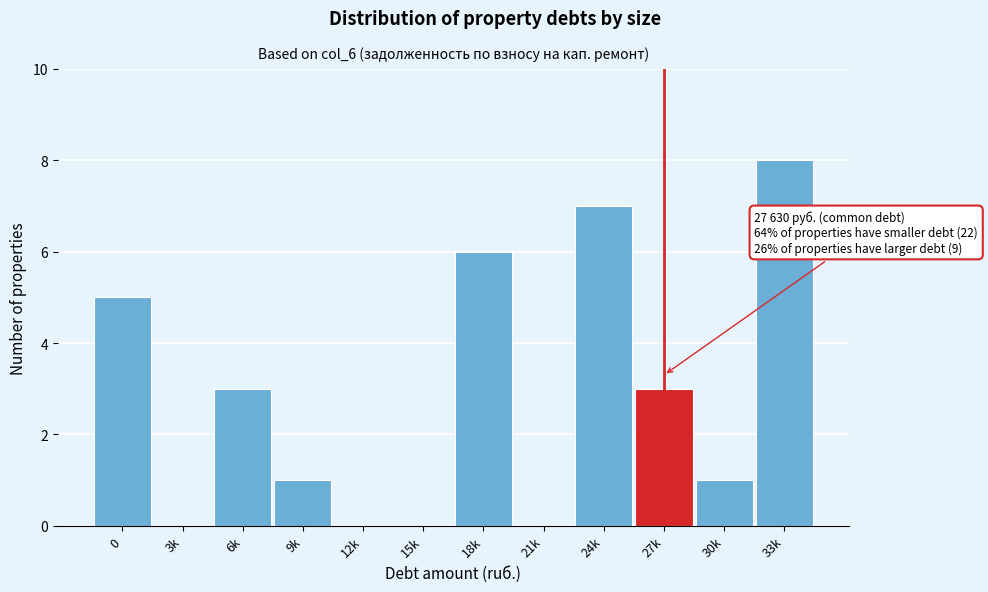

Reading left to right, transcribe all the data shown in this chart.

0=5	3k=0	6k=3	9k=1	12k=0	15k=0	18k=6	21k=0	24k=7	27k=3	30k=1	33k=8